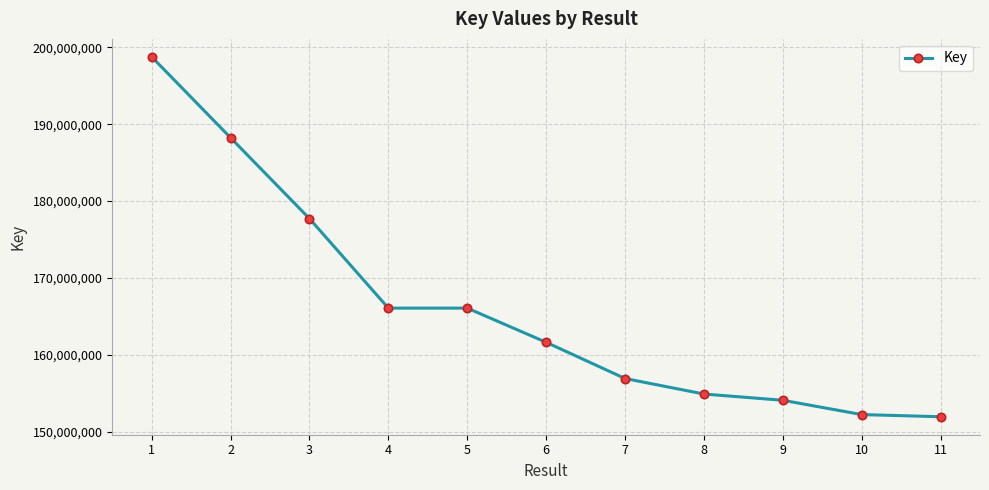

What is the difference between the maximum and minimum values?

46828945